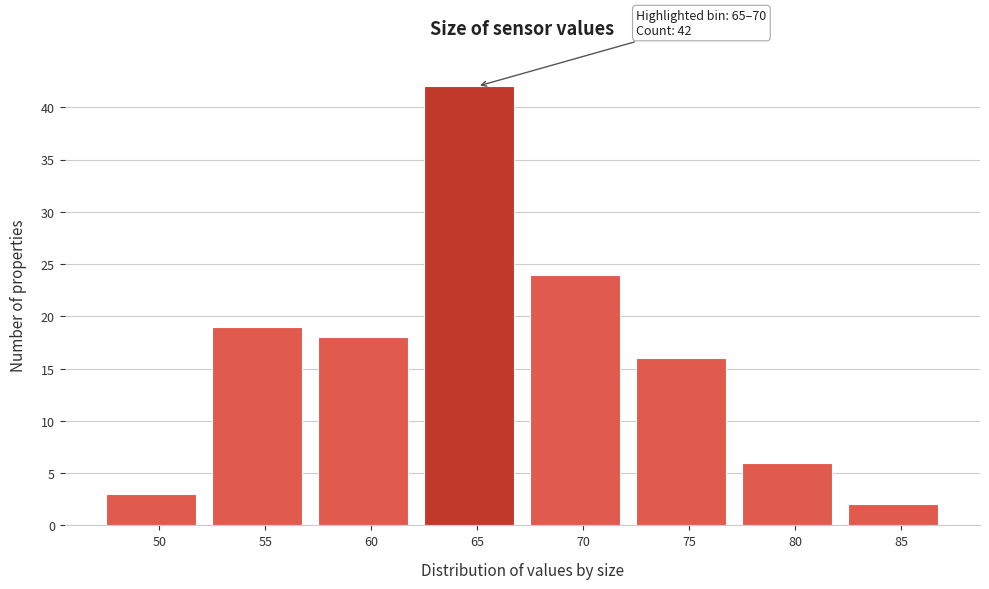

Reading left to right, extract all data points from this chart.

50=3	55=19	60=18	65=42	70=24	75=16	80=6	85=2